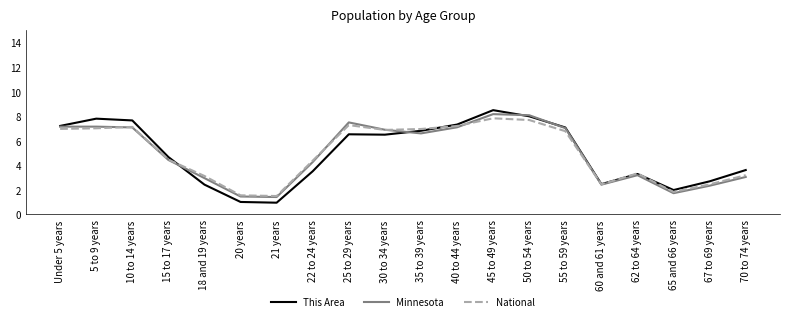

What position from the right is 62 to 64 years?

4